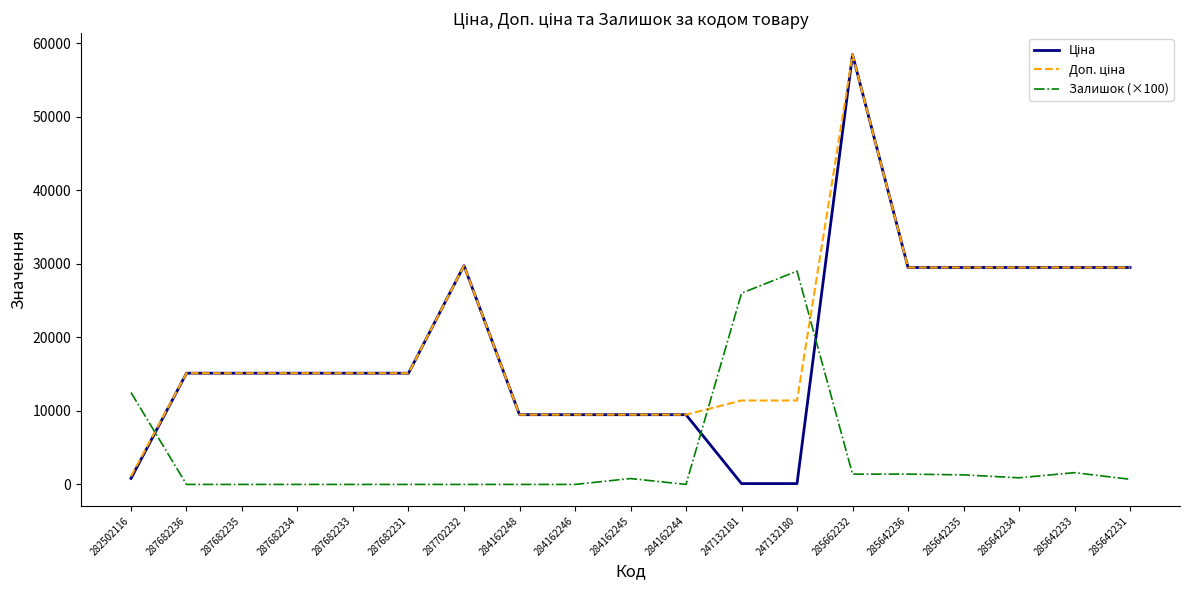

What is the difference between the highest and lowest values at 284162248?

9480.1